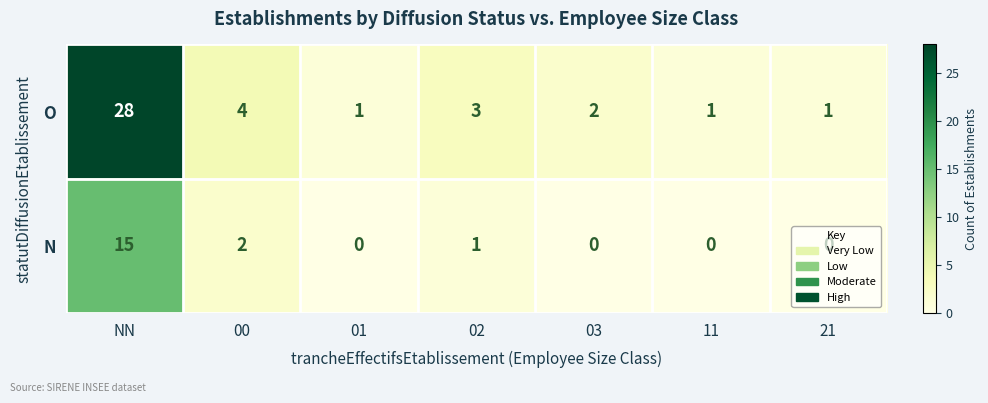

How many categories are shown in the chart?

7